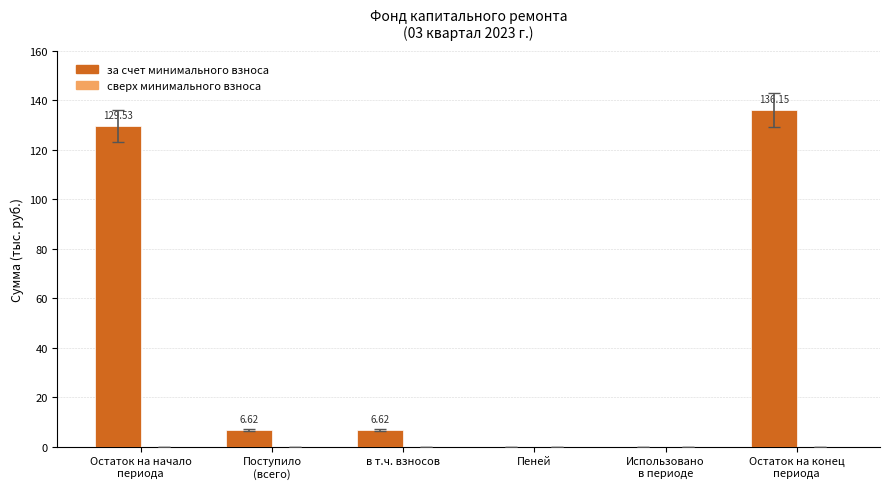

How many data points does each series have?

6